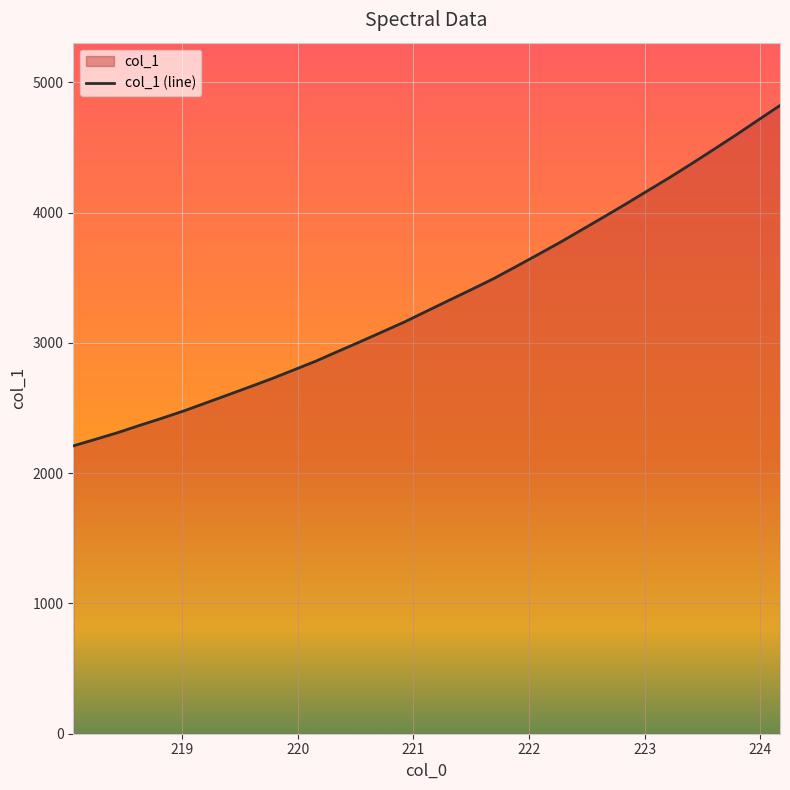

What is the maximum value shown in the chart?

4822.6